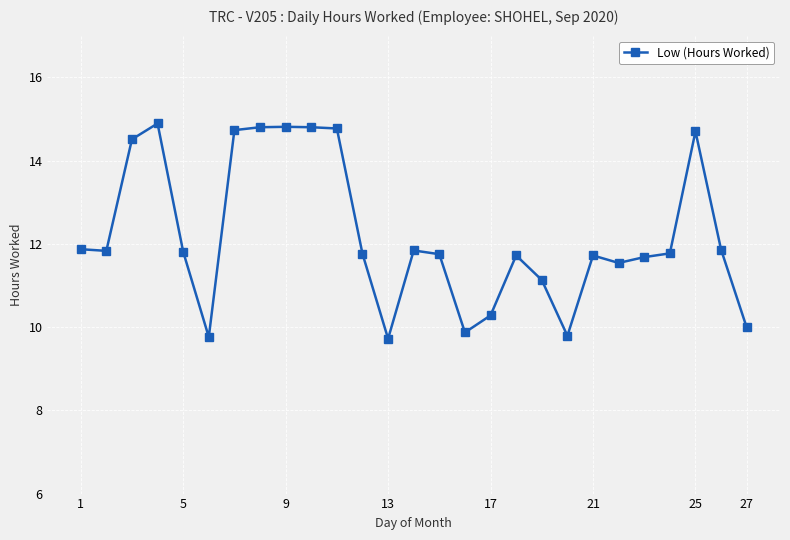

What is the greatest value displayed?

14.9